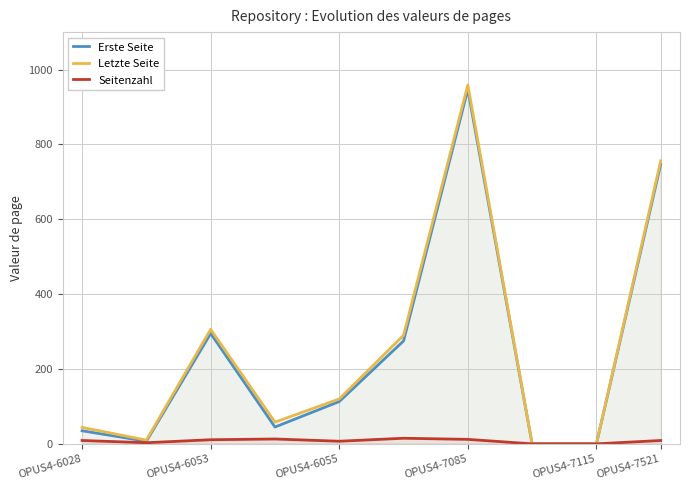

Is it true that Erste Seite equals 113 at OPUS4-6055?

True